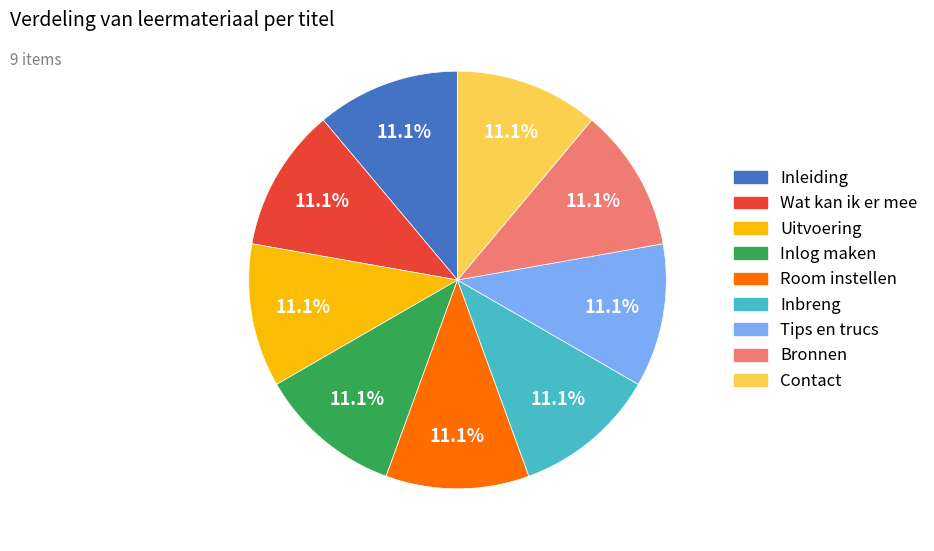

What percentage is the Wat kan ik er mee slice, to the nearest percent?

11%